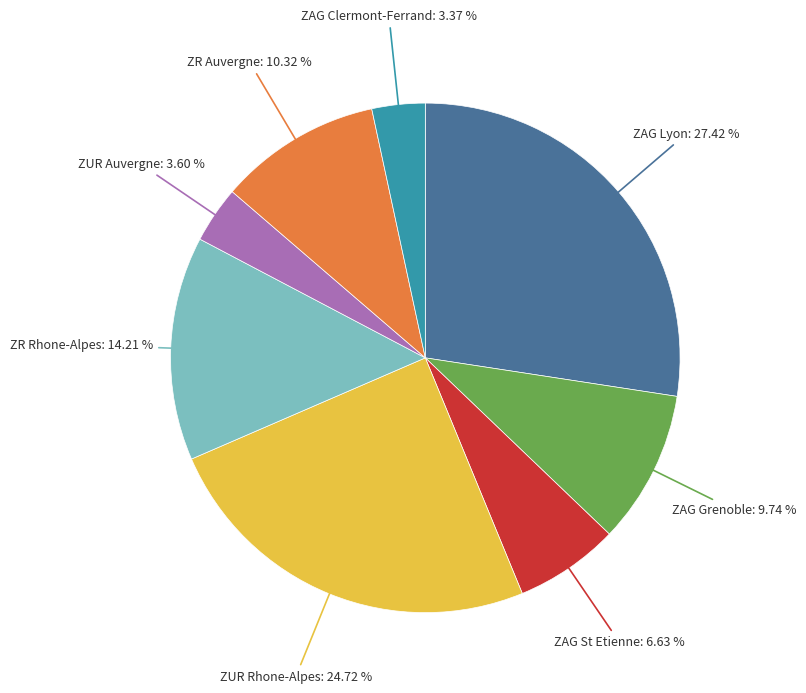

Is there a majority slice in this chart?

No